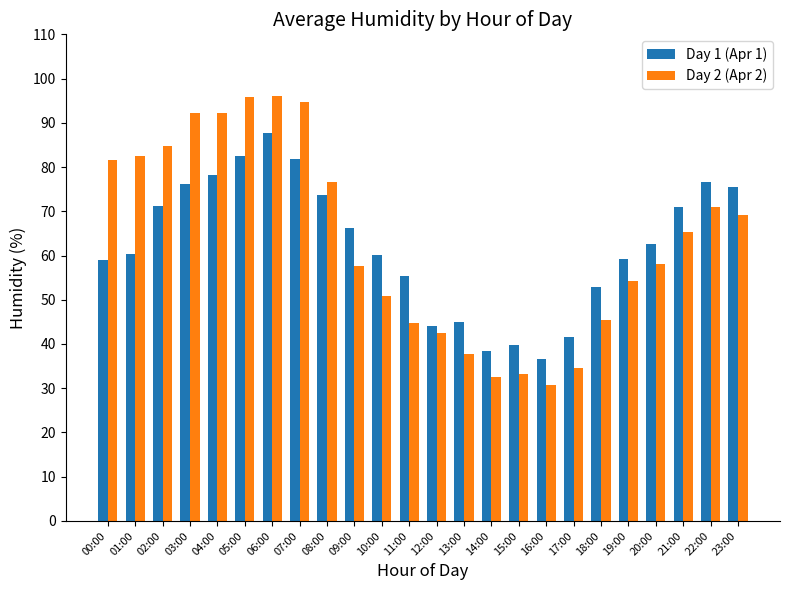

Is the value of Day 2 (Apr 2) at 09:00 greater than the value of Day 1 (Apr 1) at 08:00?

No